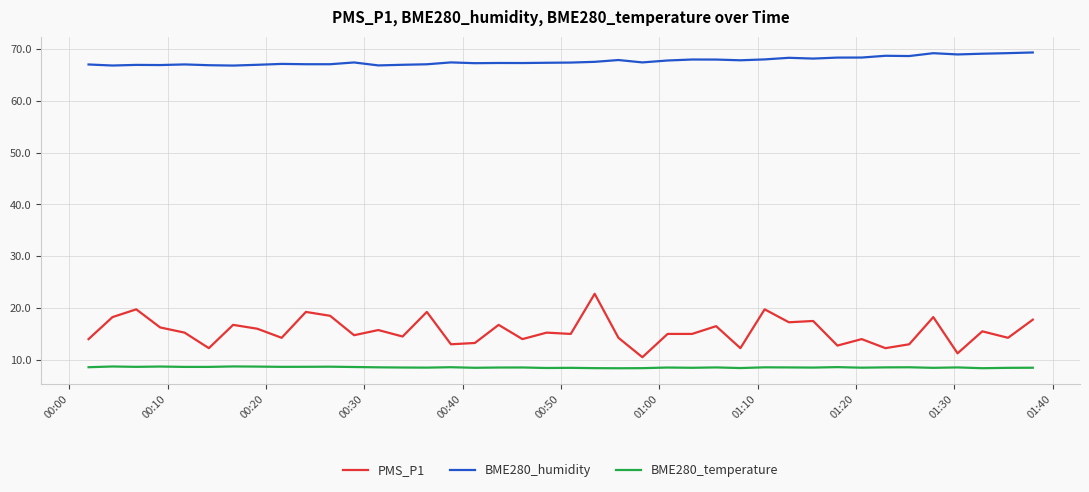

True or false: BME280_humidity and PMS_P1 cross at least once.

False